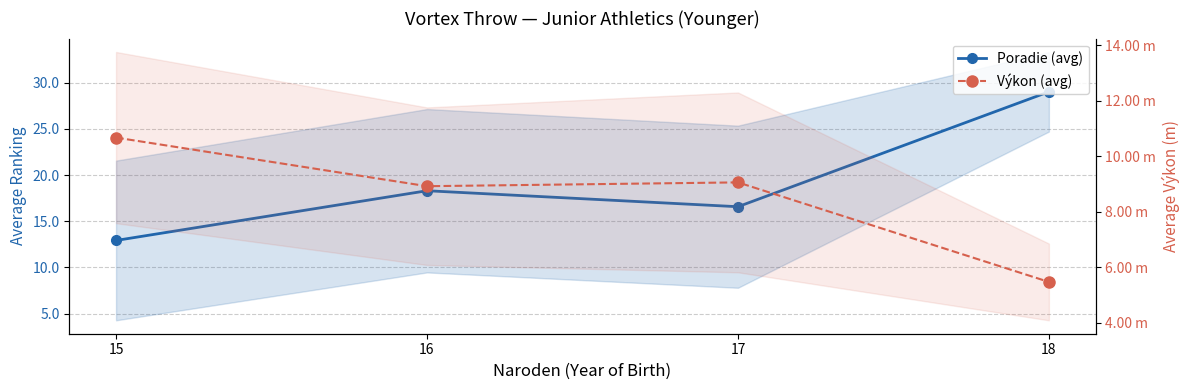

At which category does the chart reach its minimum across all series?

18